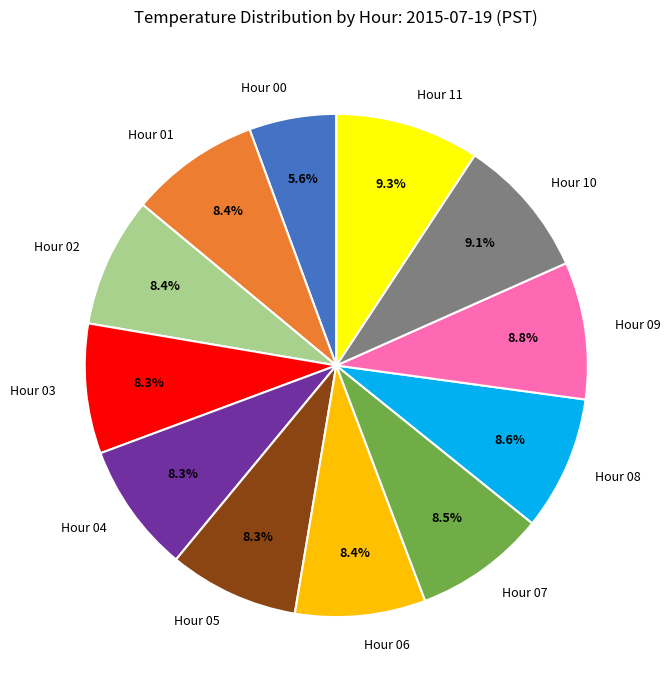

Which category has the smallest portion of the pie?

Hour 00